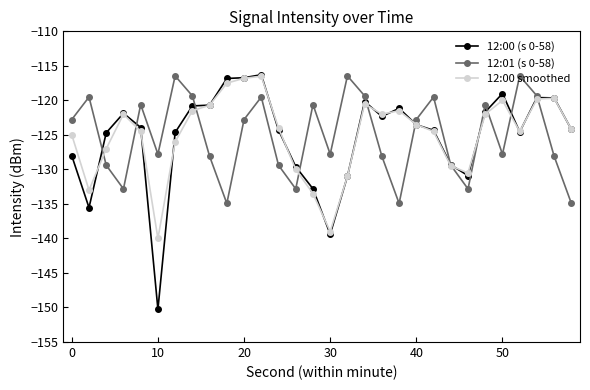

True or false: 12:01 (s 0-58) has more than 2 points higher than both neighbors.

True